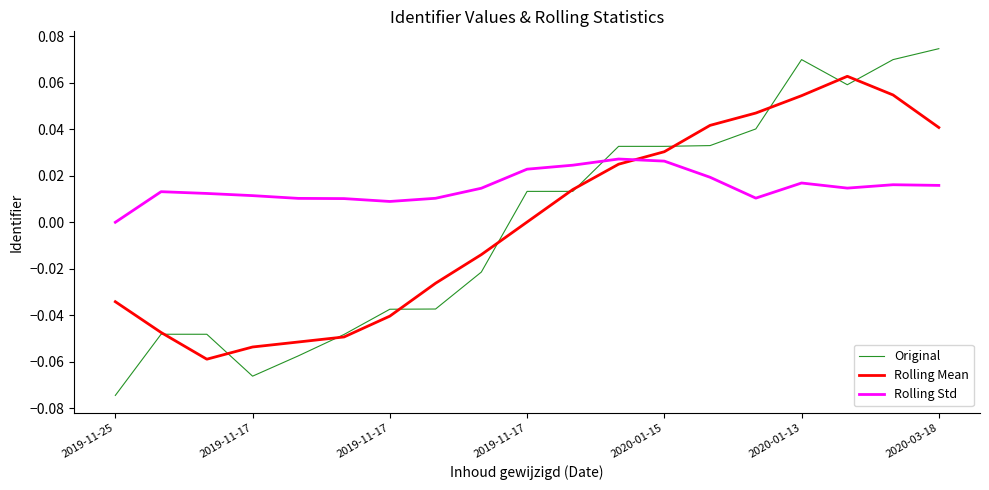

Which series ends up on top after the final intersection of Rolling Std and Rolling Mean?

Rolling Mean